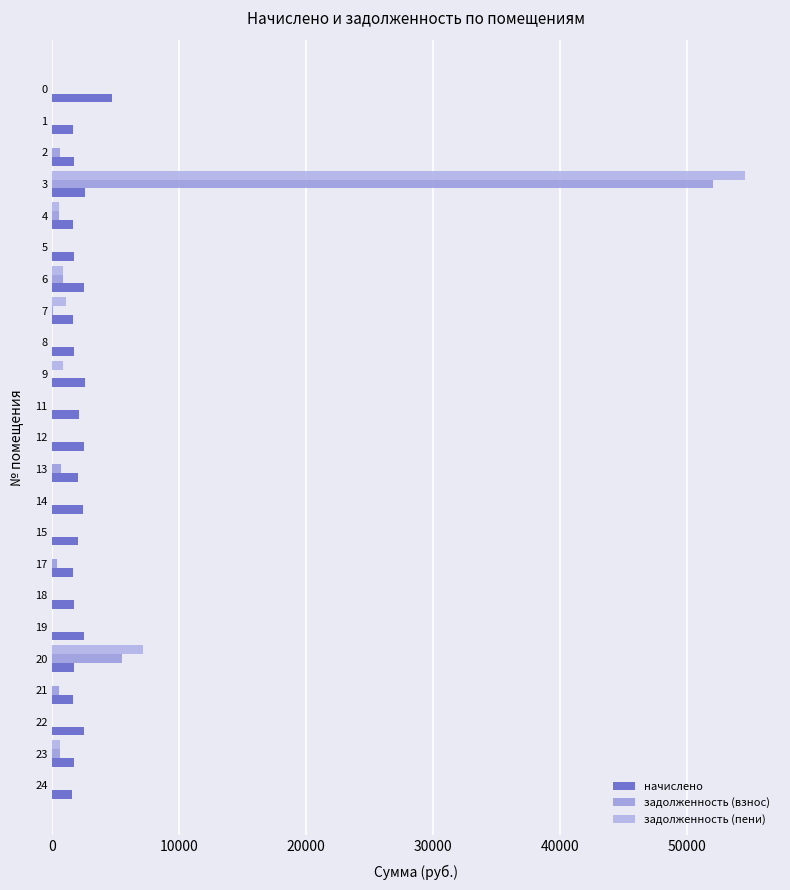

How many distinct data groups are displayed?

3